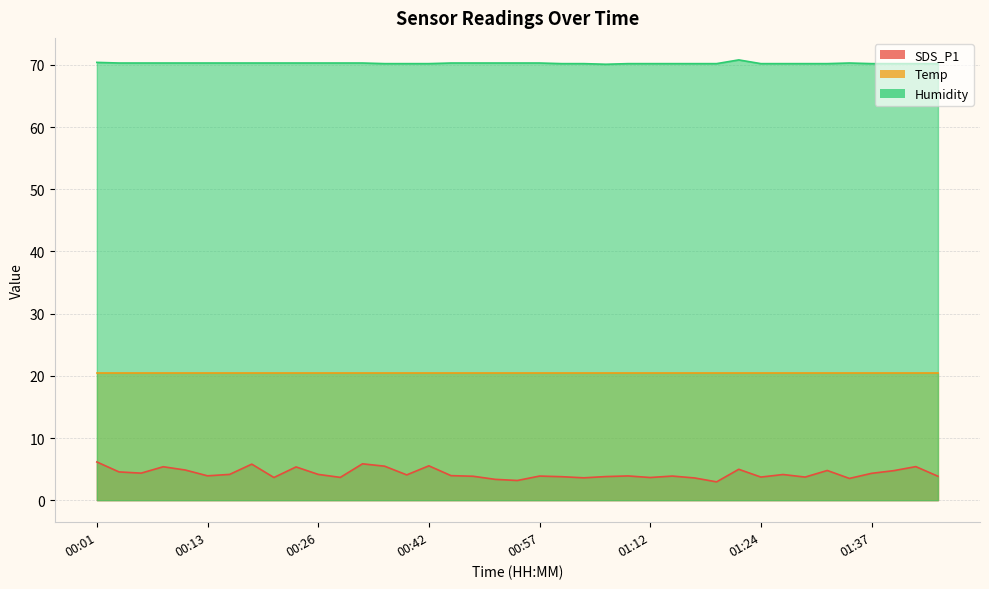

What is the sum of all SDS_P1 values?

167.4